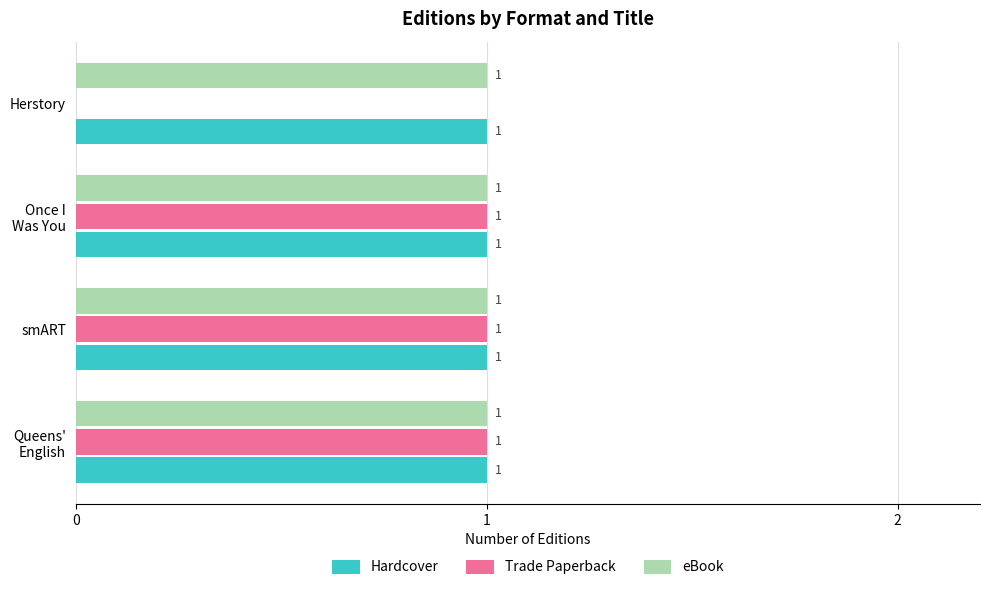

The value of eBook at Herstory is 1. True or false?

True